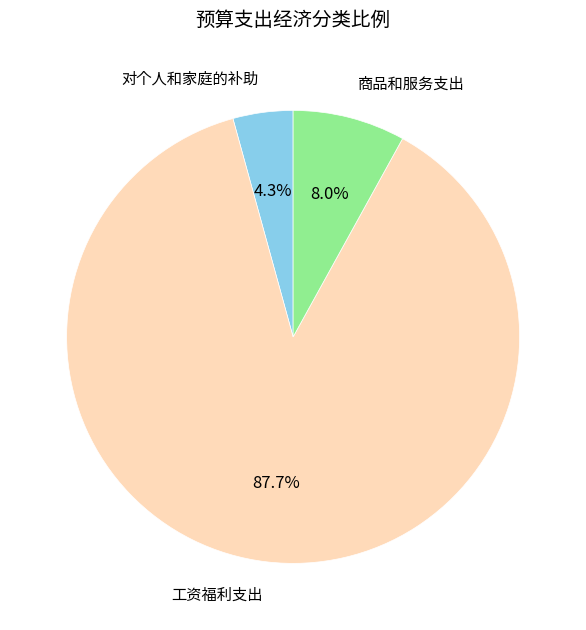

To the nearest percent, what is the combined percentage of 对个人和家庭的补助 and 工资福利支出?

92%